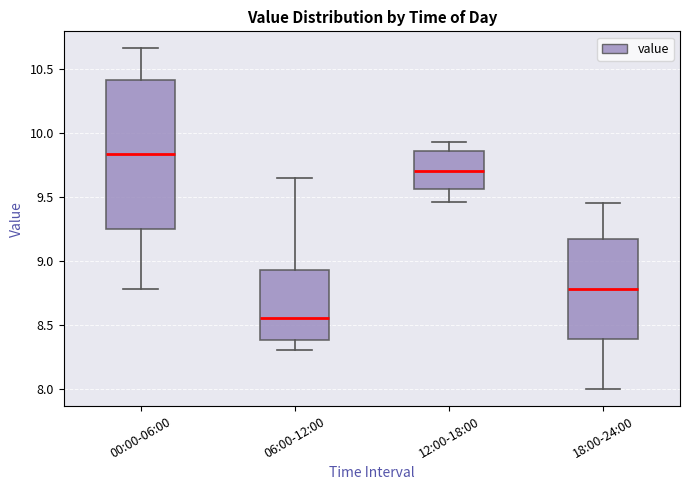

Which box is the tallest, from its lower edge to its upper edge?

00:00-06:00